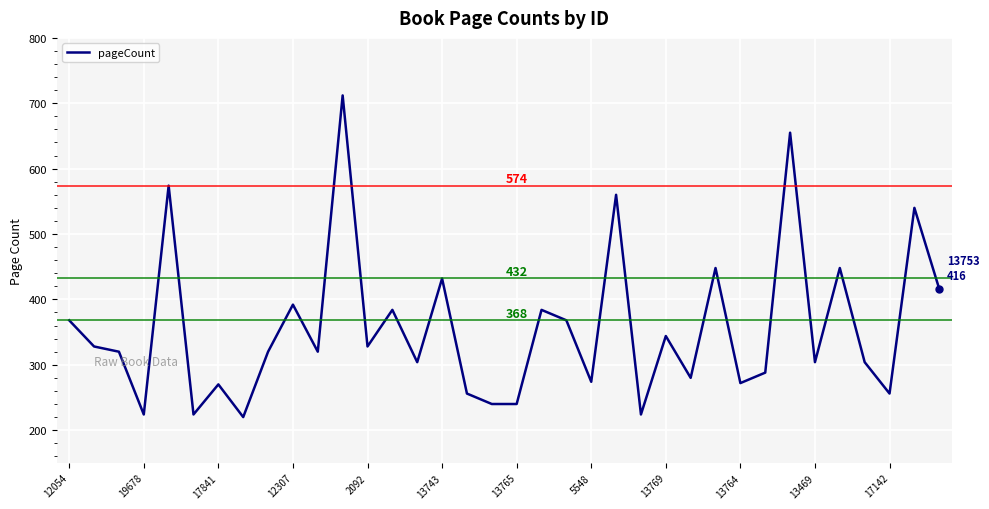

What is the smallest value displayed?

220